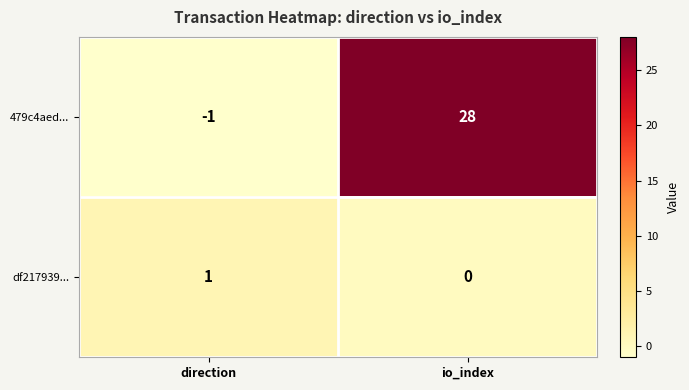

What value does the 479c4aed... series have at io_index, to the nearest 10?

30